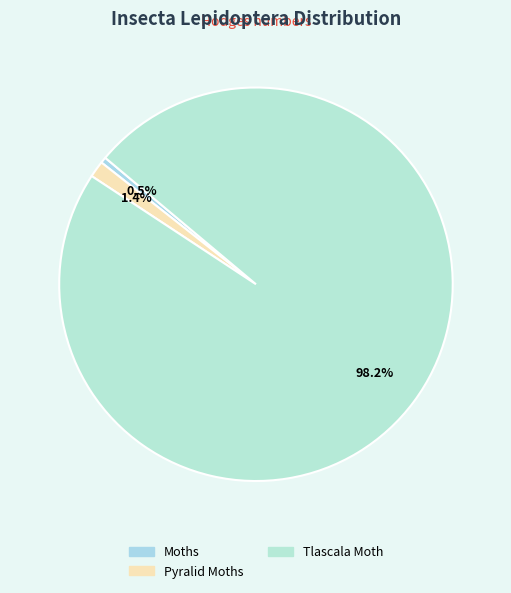

Which category has the smallest portion of the pie?

Moths